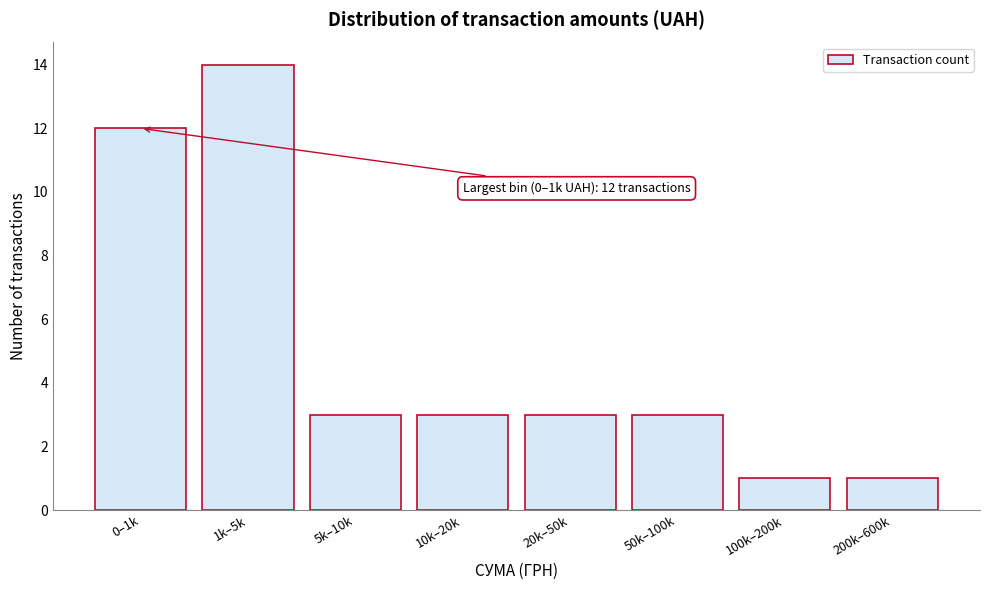

Reading left to right, list all the values displayed in this chart.

0–1k=12	1k–5k=14	5k–10k=3	10k–20k=3	20k–50k=3	50k–100k=3	100k–200k=1	200k–600k=1